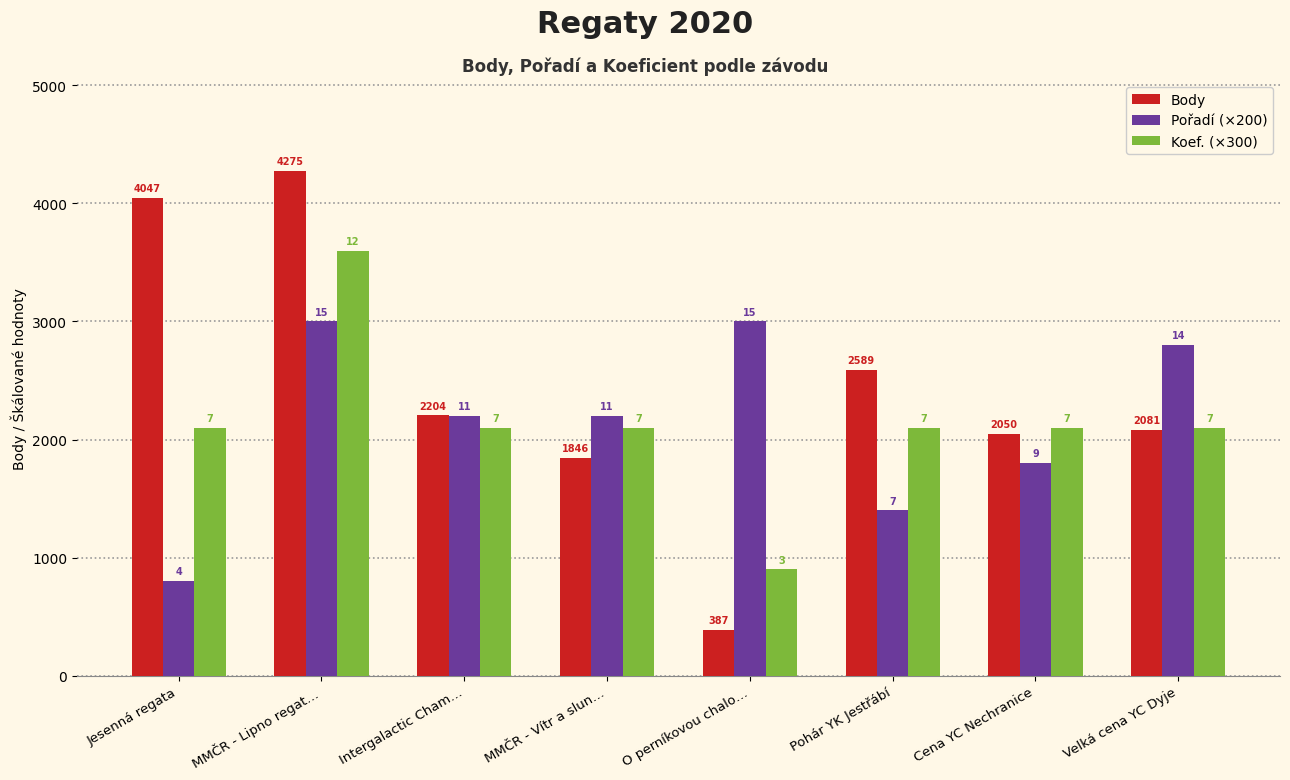

At Cena YC Nechranice, list the series in order from largest to smallest.

Koef. (×300), Body, Pořadí (×200)